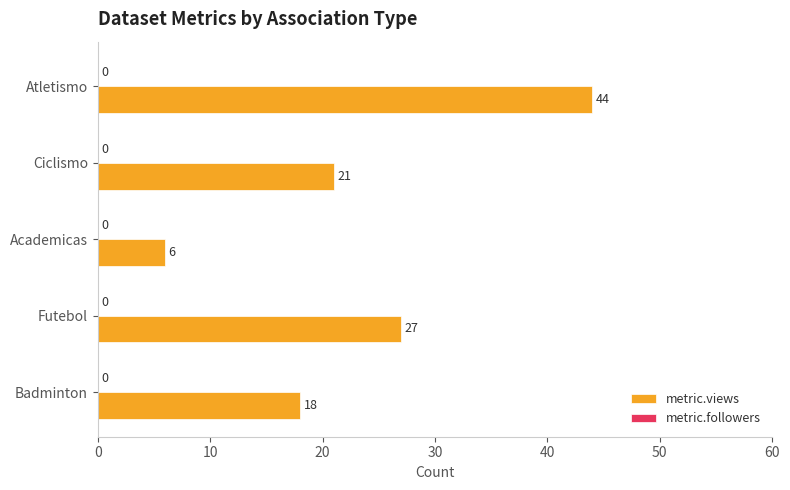

Between Ciclismo and Atletismo, which is larger?

Atletismo